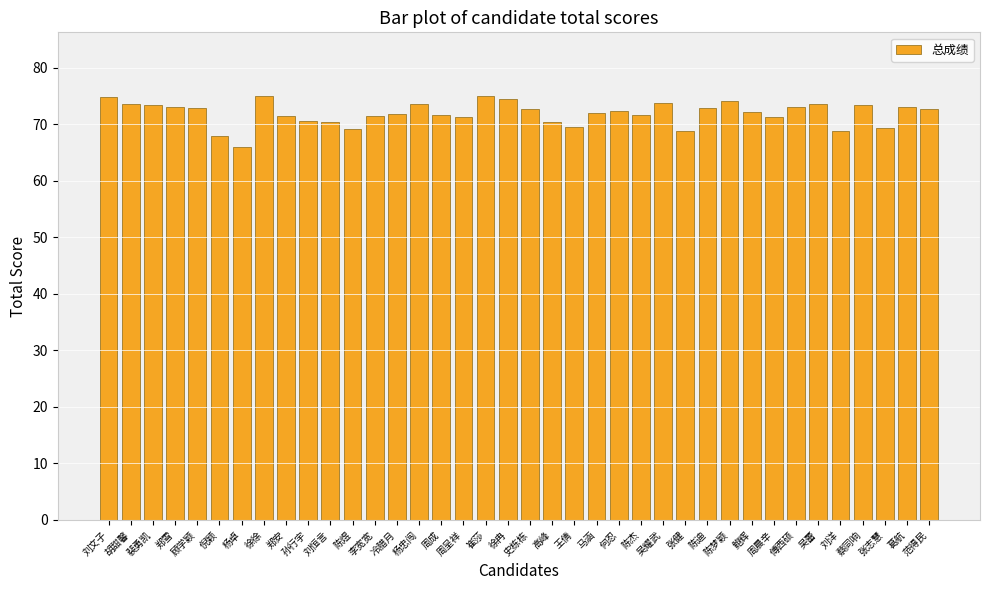

What is the label of the 24th bar from the left?

何忍